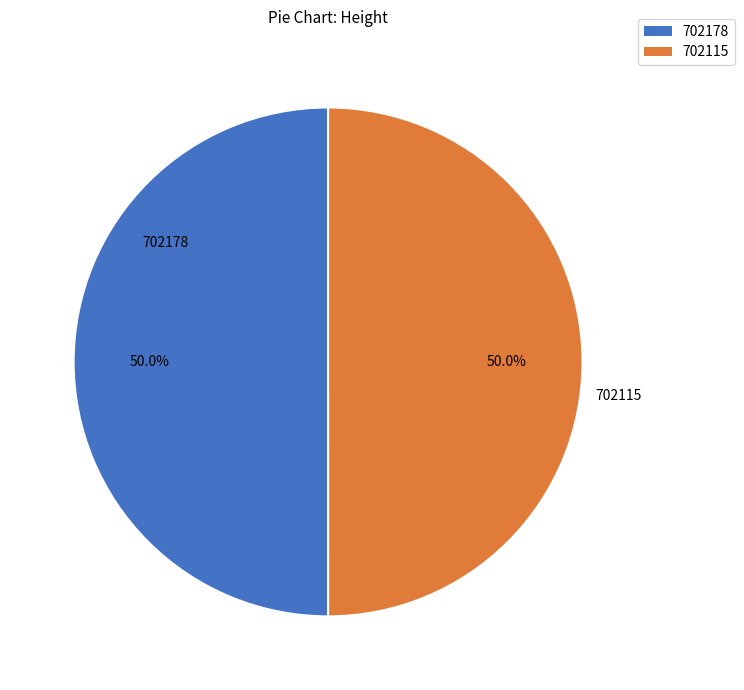

Approximately how many times larger is the value at 702115 compared to 702178?

1.0